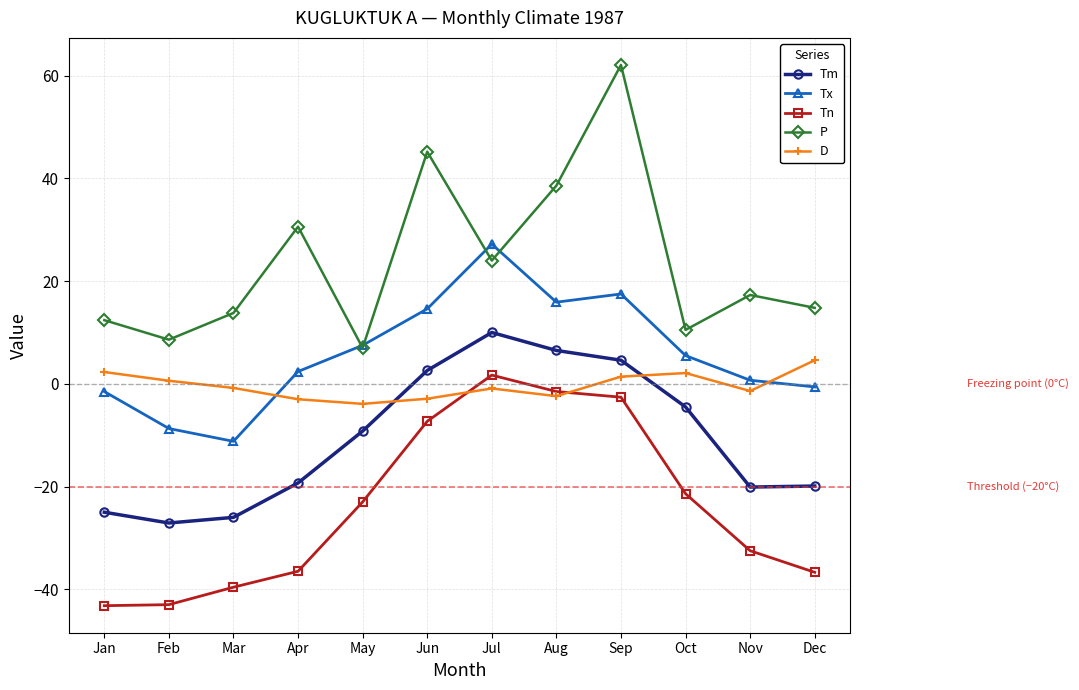

True or false: Tx and Tm intersect in this chart.

False